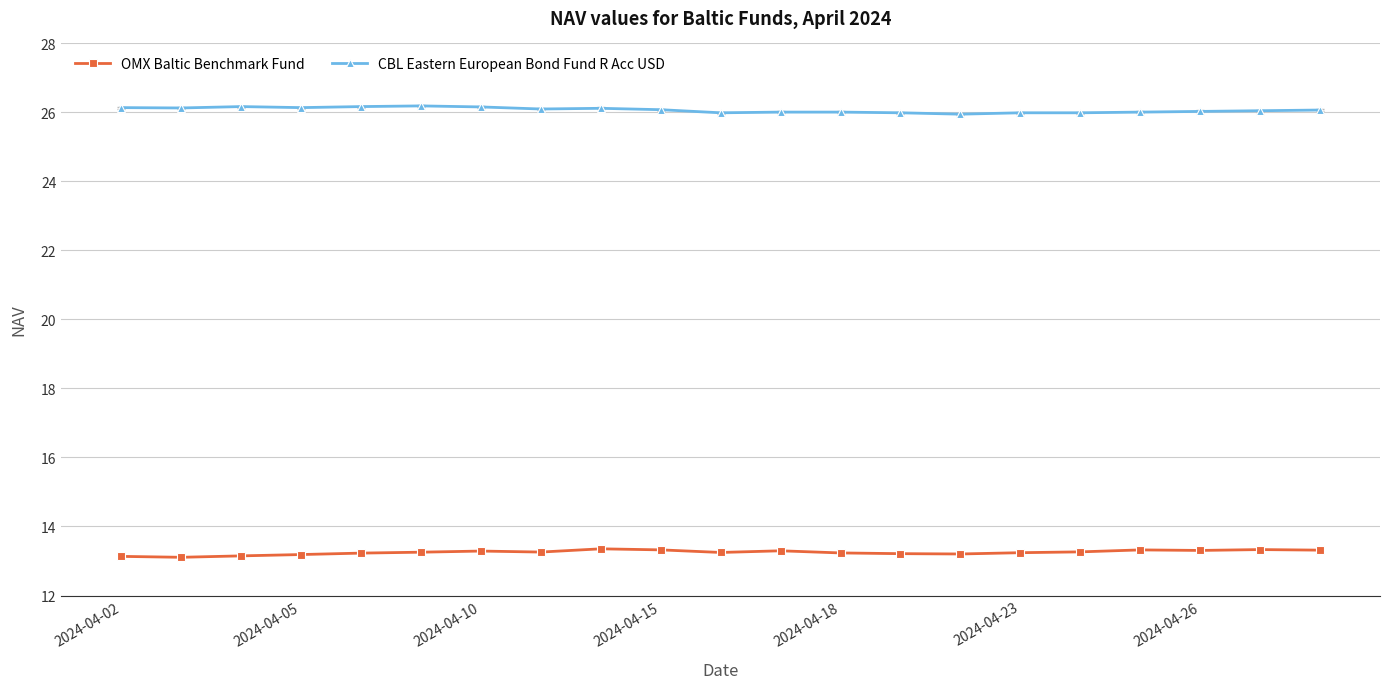

True or false: OMX Baltic Benchmark Fund and CBL Eastern European Bond Fund R Acc USD cross at least once.

False